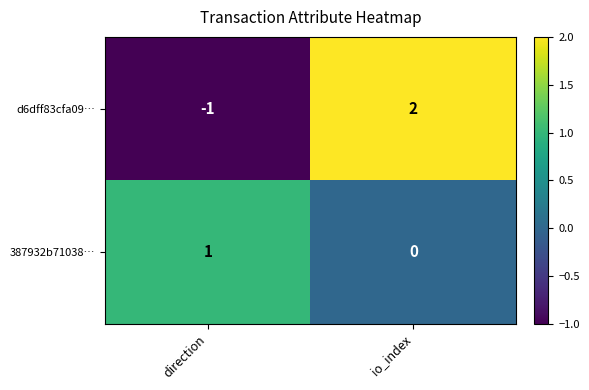

At which label is d6dff83cfa09… closest to 0?

direction